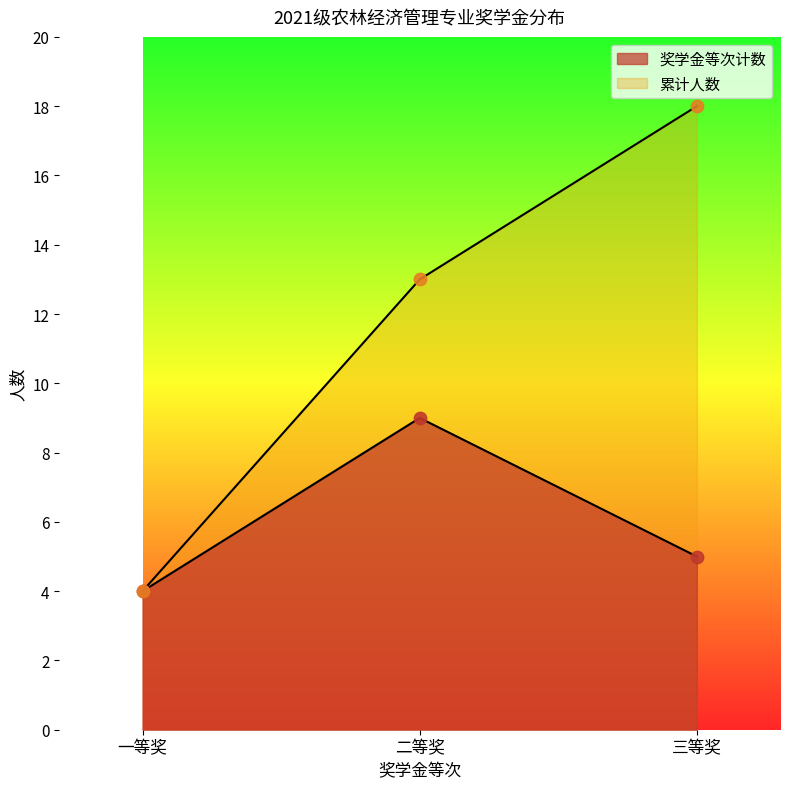

Is the value of 累计人数 at 一等奖 greater than the value of 奖学金等次计数 at 三等奖?

No